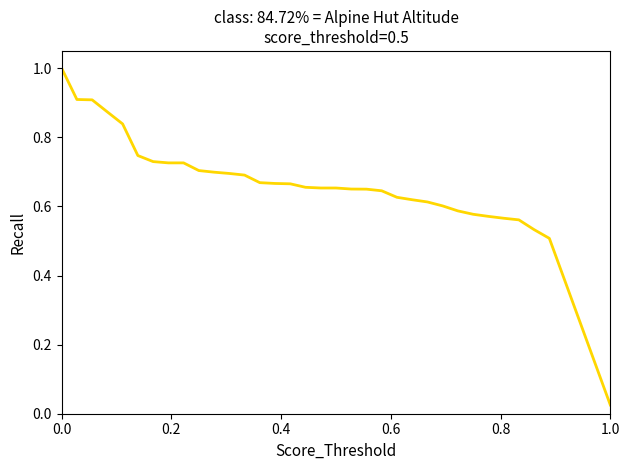

What is the maximum value shown in the chart?

1.0